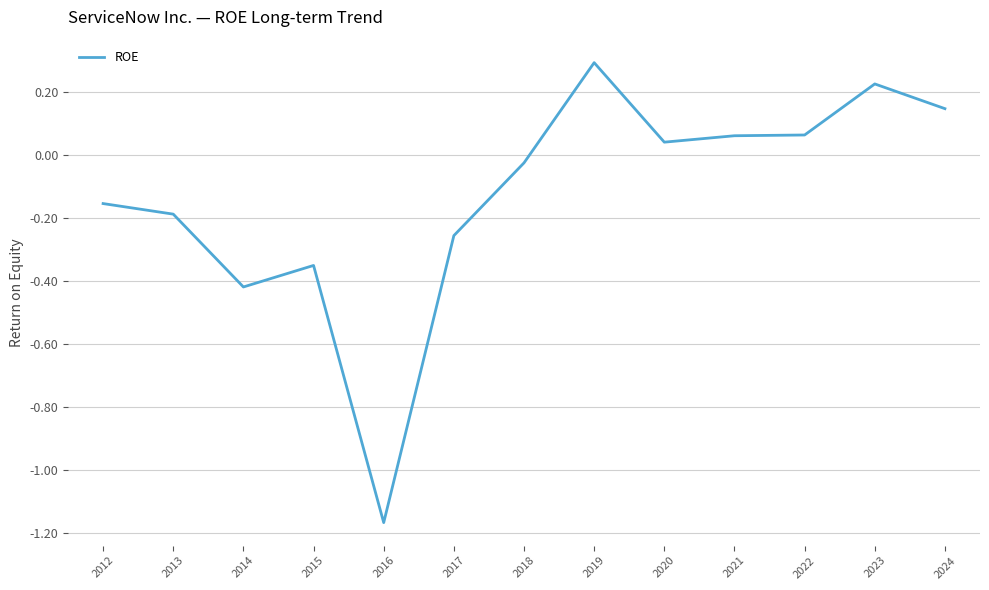

Is it true that the value at 2013 is -0.2?

True